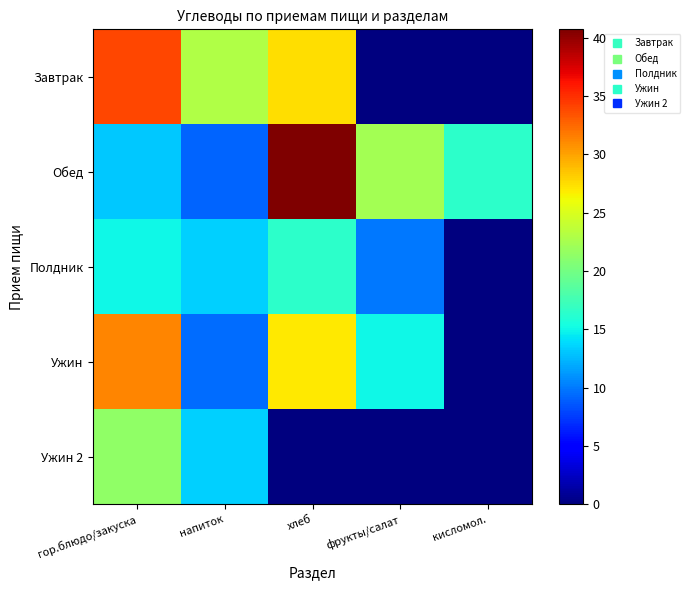

At which category is the sum across all series the highest?

гор.блюдо/закуска